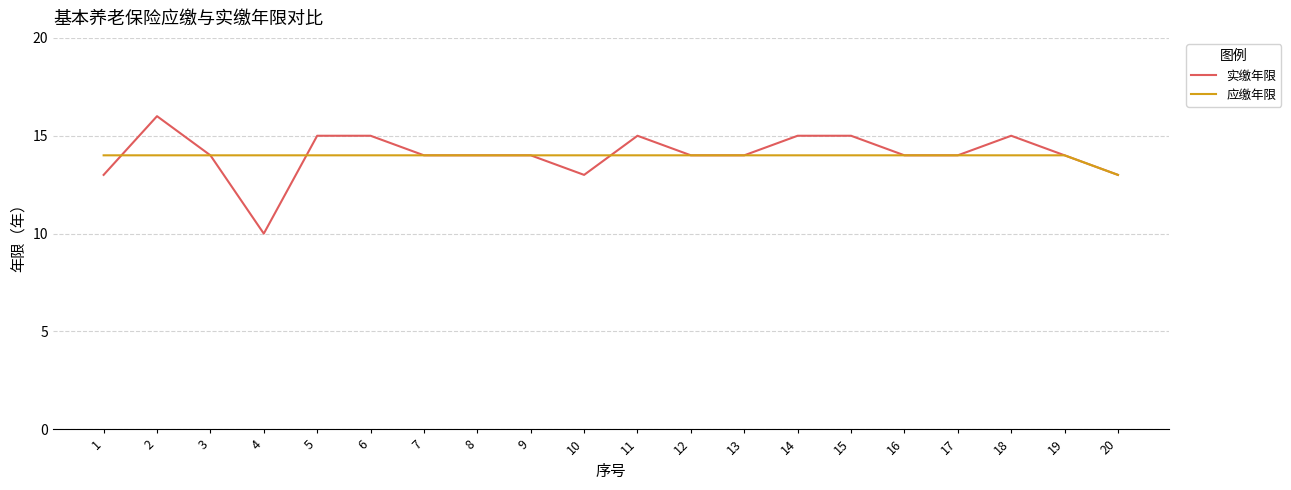

Is the value of 应缴年限 at 13 greater than the value of 实缴年限 at 2?

No